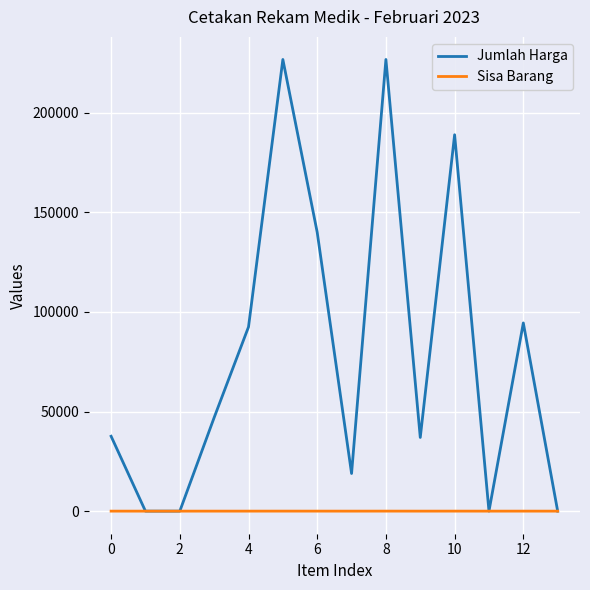

Which series has the largest range (max minus min)?

Jumlah Harga